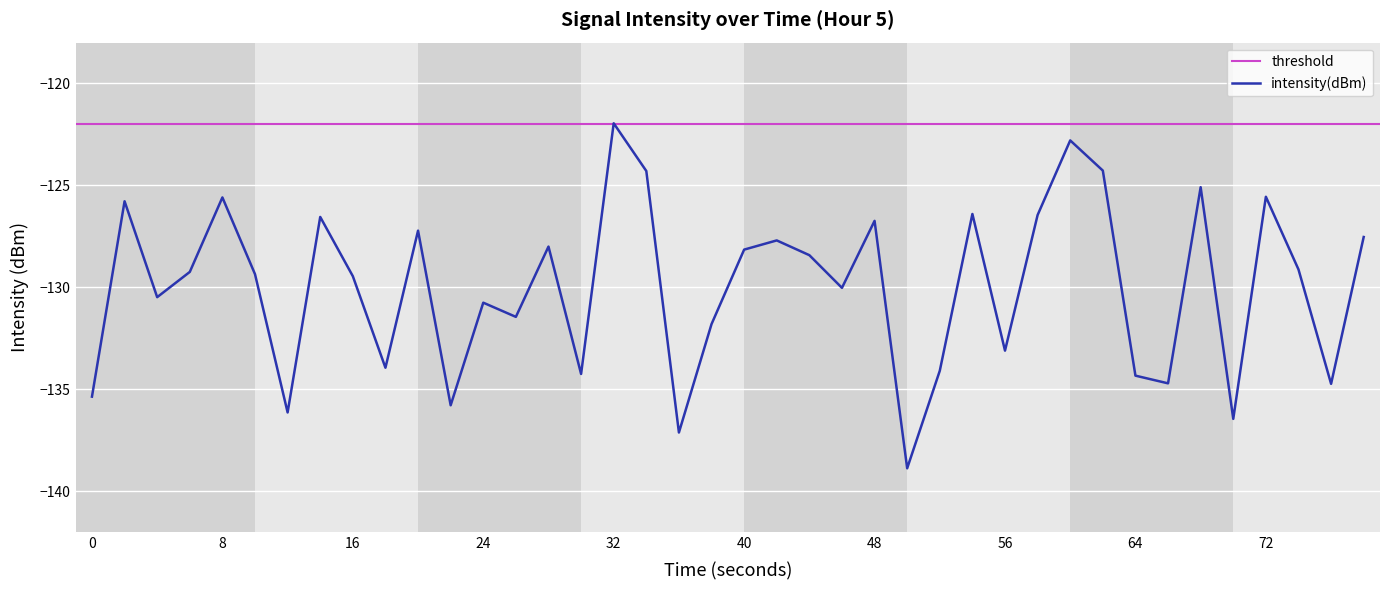

Reading right to left, list all the values displayed in this chart.

-127.5	-134.7	-129.1	-125.6	-136.5	-125.1	-134.7	-134.3	-124.3	-122.8	-126.5	-133.1	-126.4	-134.1	-138.9	-126.7	-130.0	-128.4	-127.7	-128.2	-131.8	-137.1	-124.3	-122.0	-134.3	-128.0	-131.5	-130.8	-135.8	-127.2	-134.0	-129.5	-126.6	-136.1	-129.4	-125.6	-129.2	-130.5	-125.8	-135.4